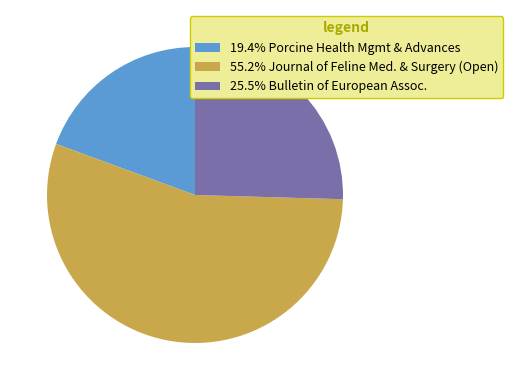

Do 19.4% Porcine Health Mgmt & Advances and 55.2% Journal of Feline Med. & Surgery (Open) together represent more than half of the pie?

Yes